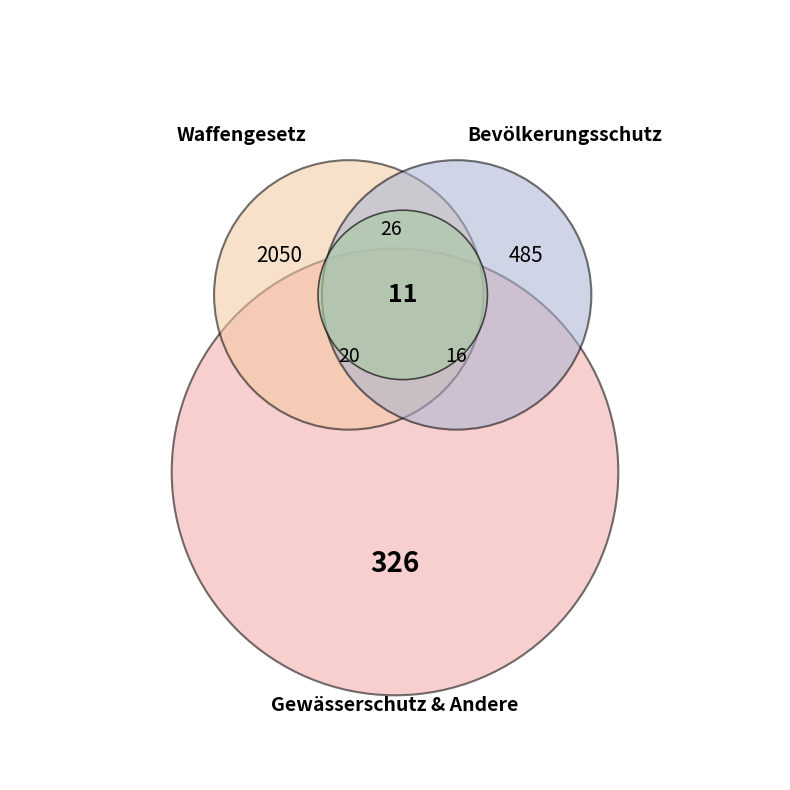

What is the ratio of the value at Bundesgesetz über Waffen to the value at Andere?

3.9